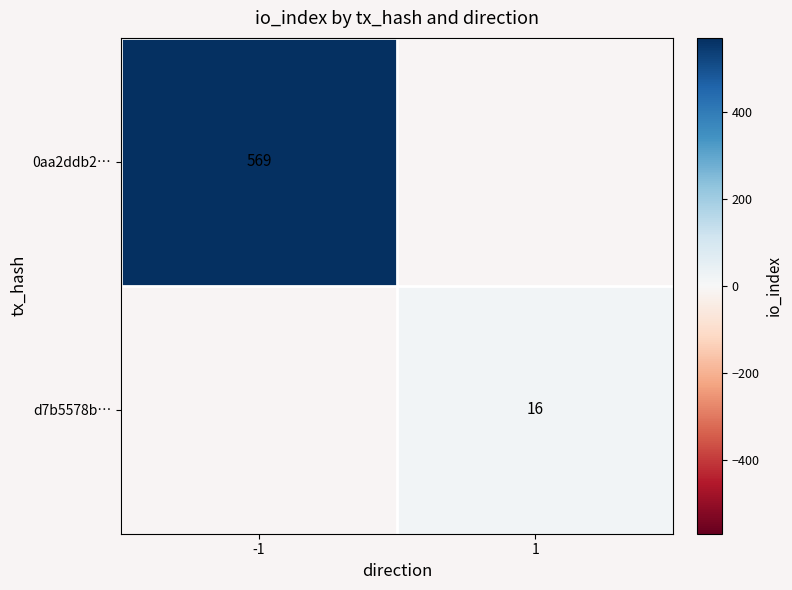

Is the value of d7b5578b… at 1 greater than the value of 0aa2ddb2… at -1?

No